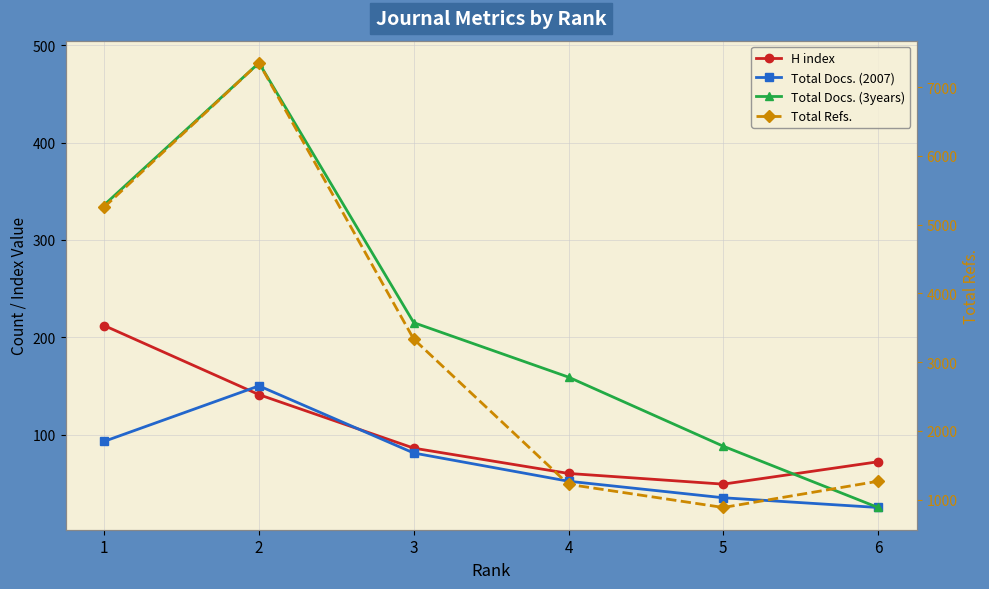

How many lines are shown in the chart?

4